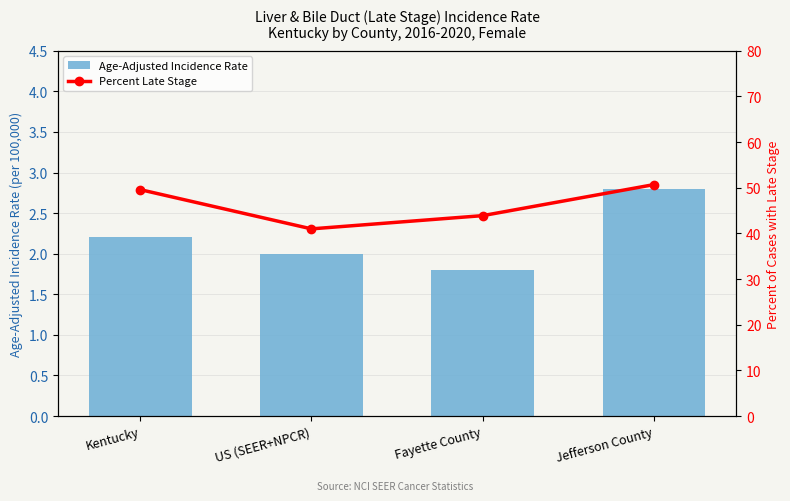

What is the value of the Age-Adjusted Incidence Rate bar at the 1st from the left?

2.2